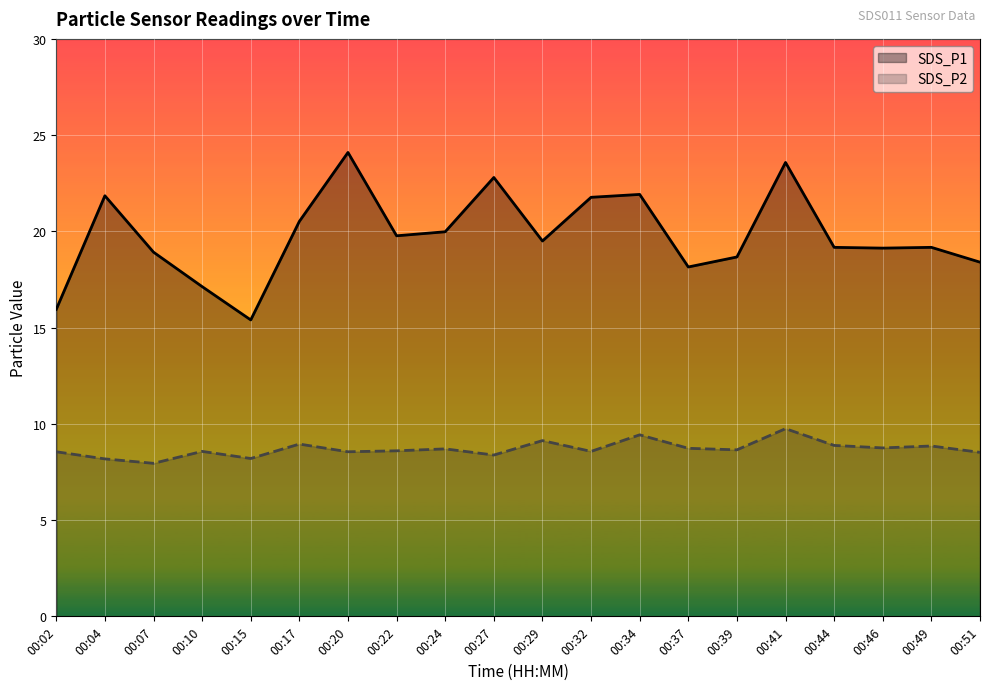

The value of SDS_P1 at 00:17 is 36.5. True or false?

False